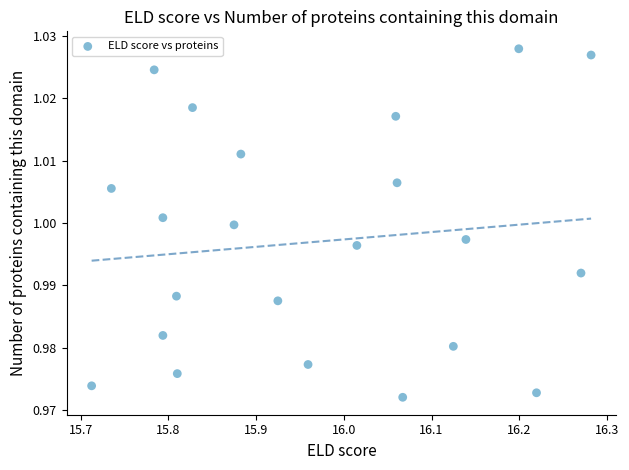

How many points are shown in the scatter plot?

22